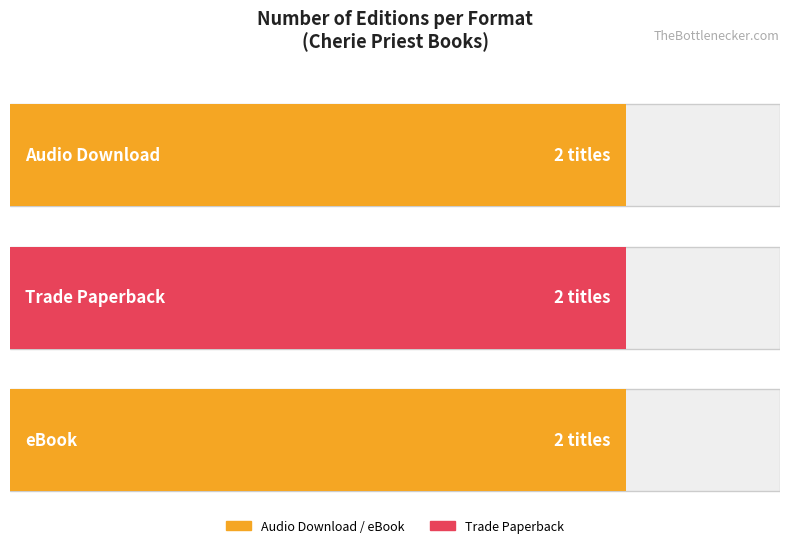

The value of Audio Download at Grave Reservations is 97639769. True or false?

False